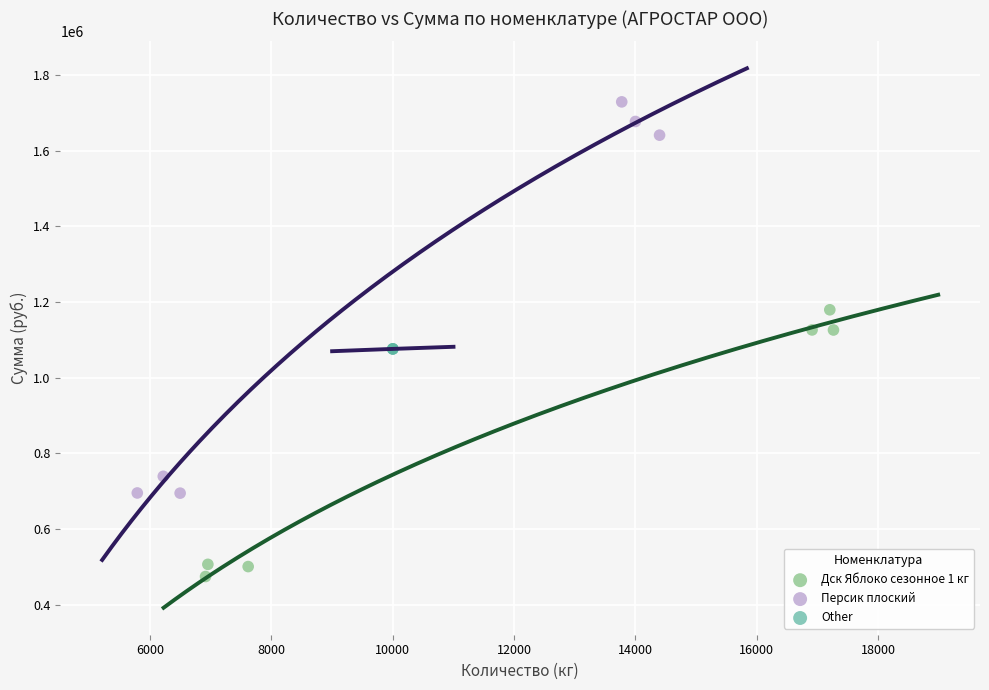

Which series contains the highest Y value?

Персик плоский